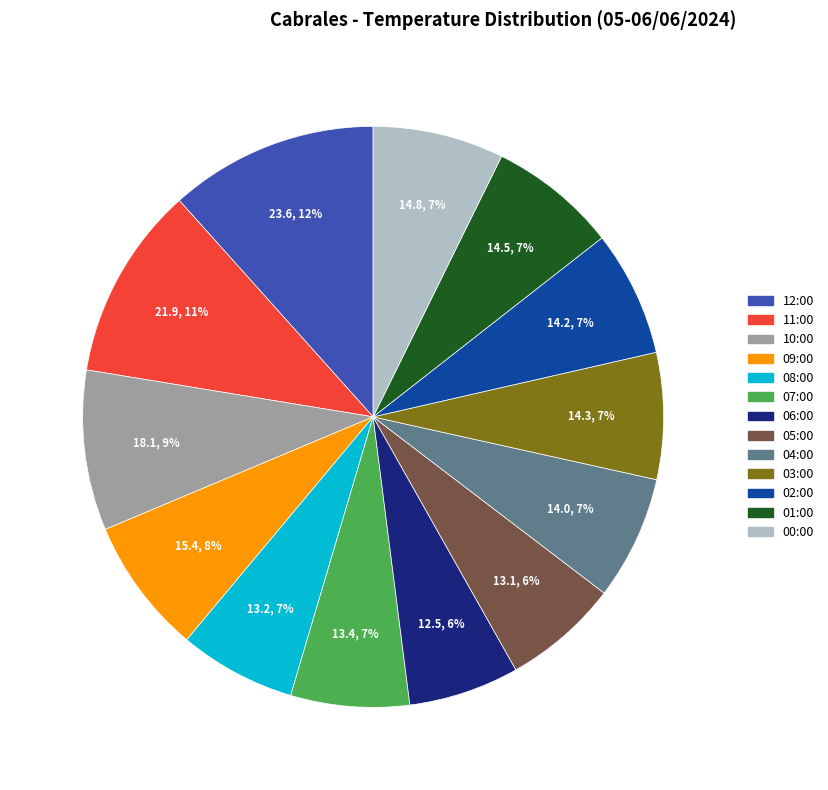

How many segments does this pie chart have?

13